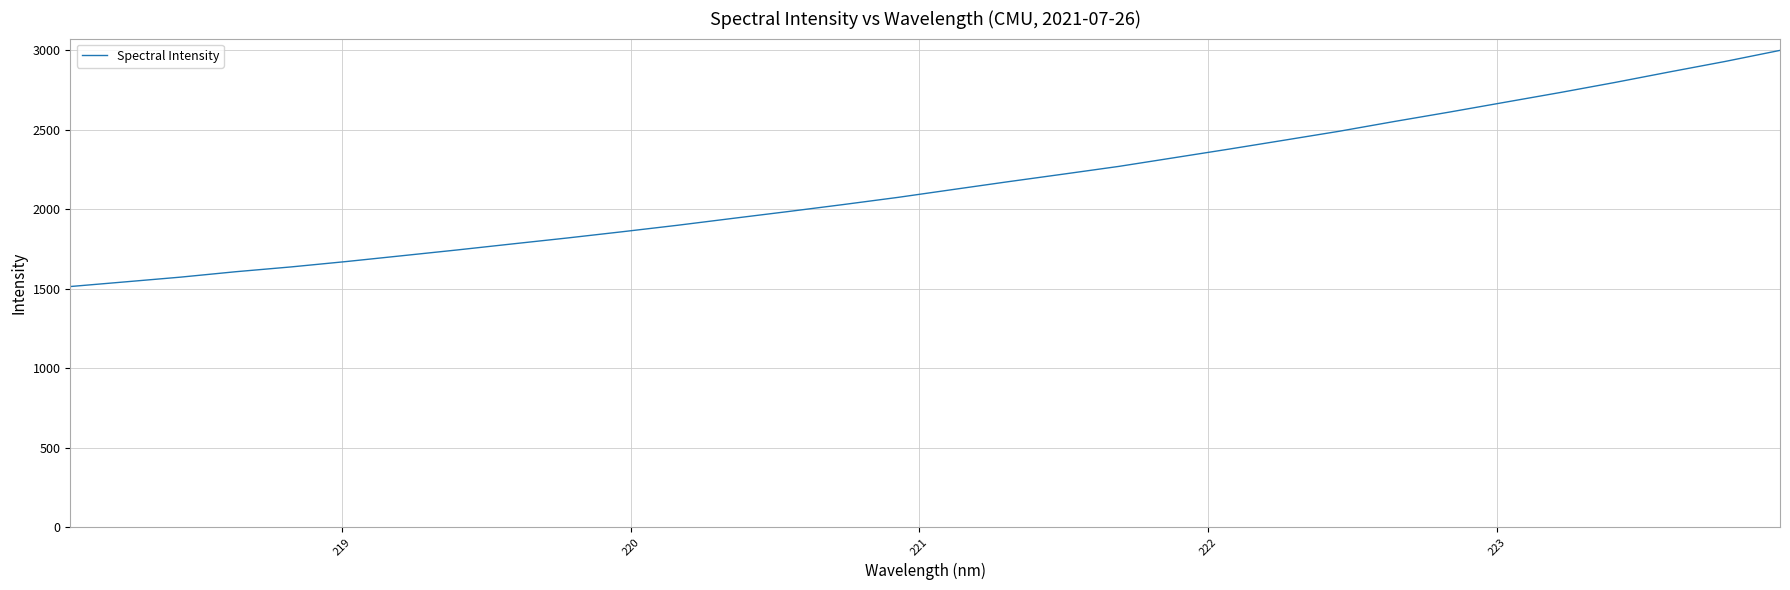

What is the smallest value displayed?

1513.6